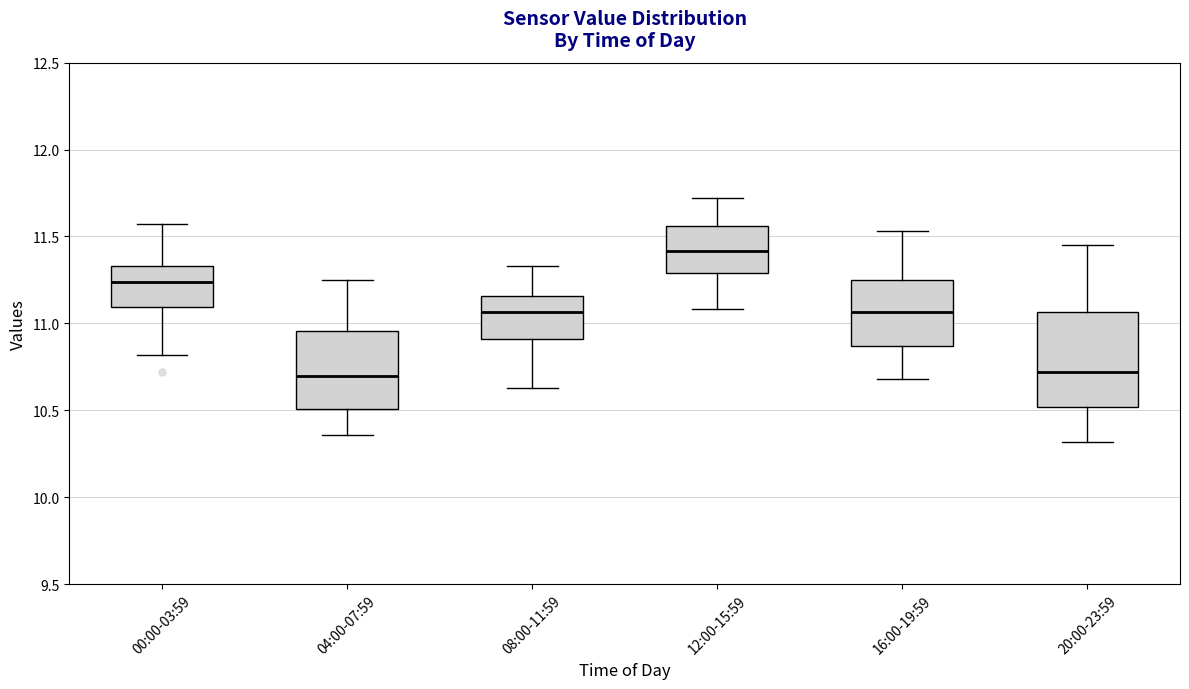

Reading left to right, read every box against the y-axis: the position of its median line, the range the box covers, and the ends of its whiskers. The values are not printed on the chart, so give them approximately, as read against the axis.

00:00-03:59: median 11.25, box 11.10 to 11.35, whiskers 10.80 to 11.55
04:00-07:59: median 10.70, box 10.50 to 10.95, whiskers 10.35 to 11.25
08:00-11:59: median 11.05, box 10.90 to 11.15, whiskers 10.65 to 11.35
12:00-15:59: median 11.40, box 11.30 to 11.55, whiskers 11.10 to 11.70
16:00-19:59: median 11.05, box 10.85 to 11.25, whiskers 10.70 to 11.55
20:00-23:59: median 10.70, box 10.50 to 11.05, whiskers 10.30 to 11.45